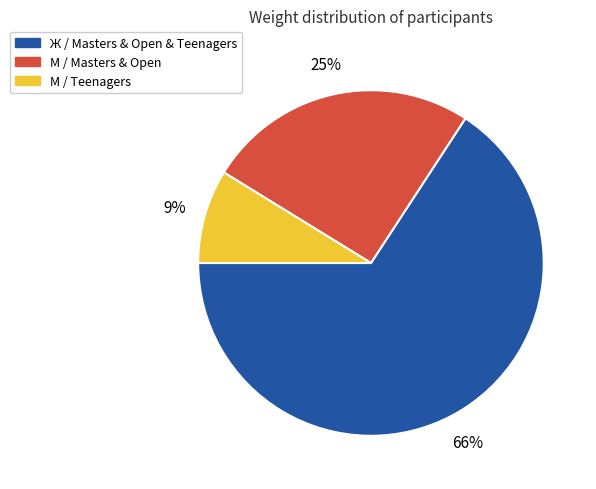

Does any single category account for the majority?

Yes